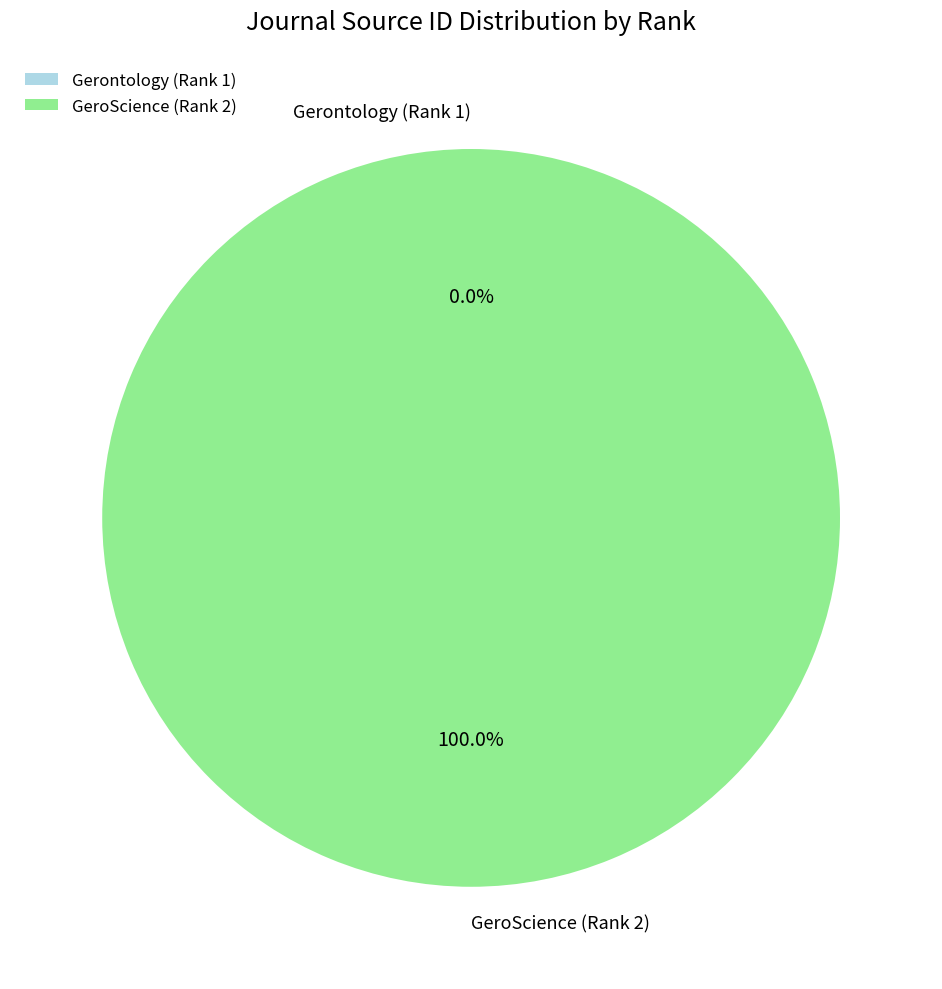

Does any single category account for the majority?

Yes